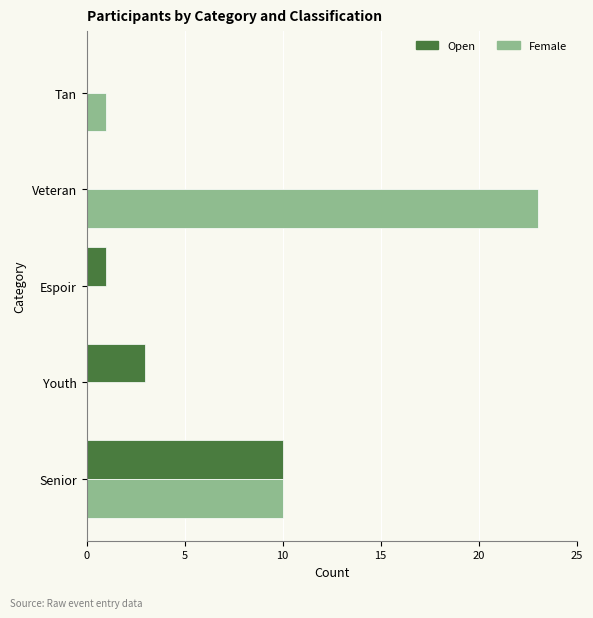

Which series changed the most between Youth and Tan?

Open